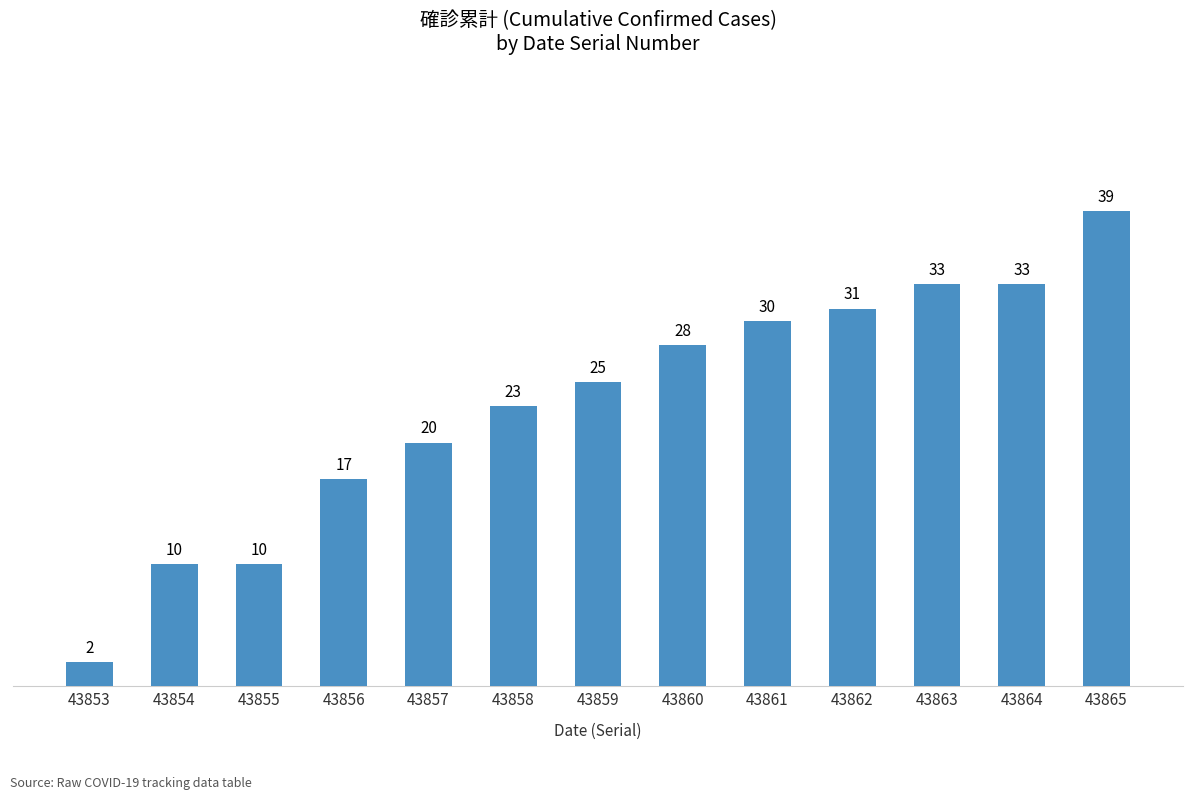

Where is the data nearest to the value 20?

43857